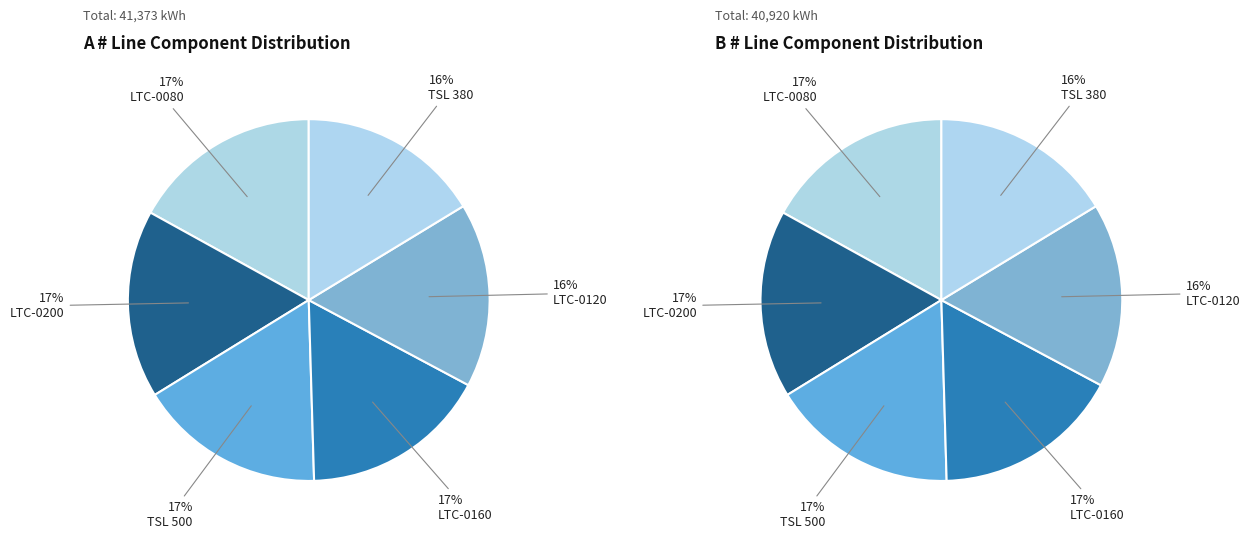

Is there any slice that represents more than half of the pie?

No